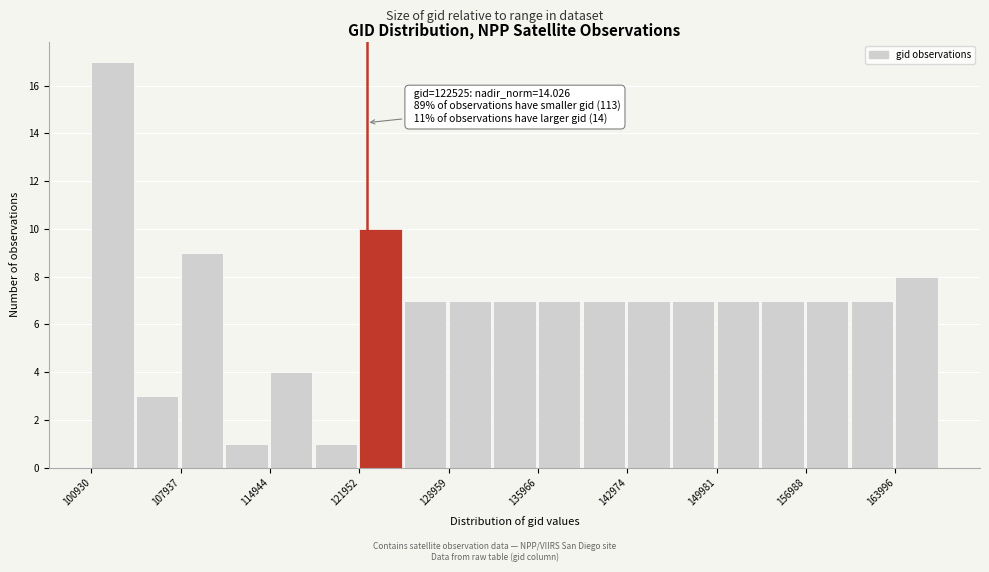

Read against the x-axis, roughly where is the centre of the tallest bar?

103000